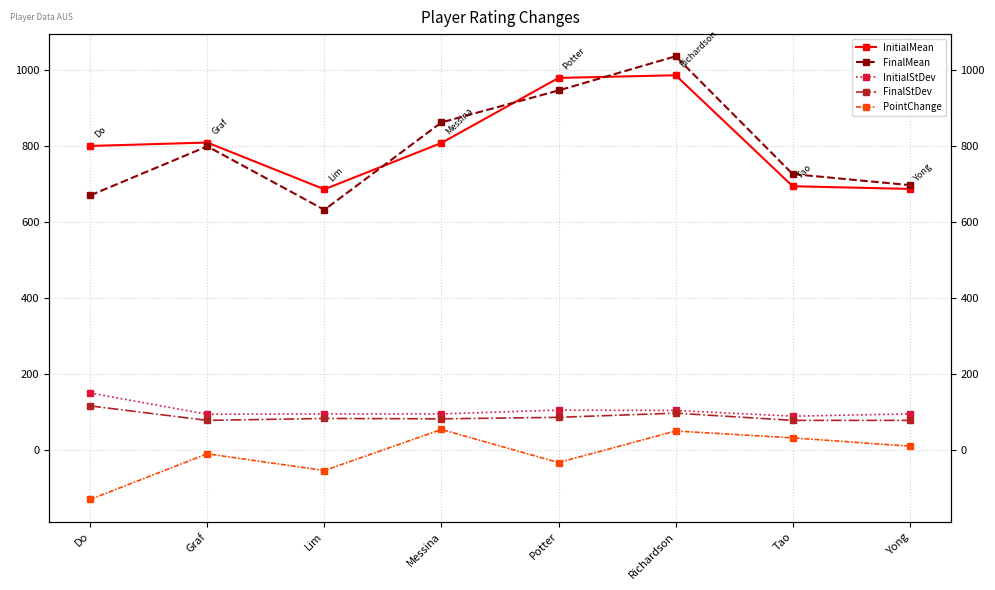

Count the number of categories in the chart.

8